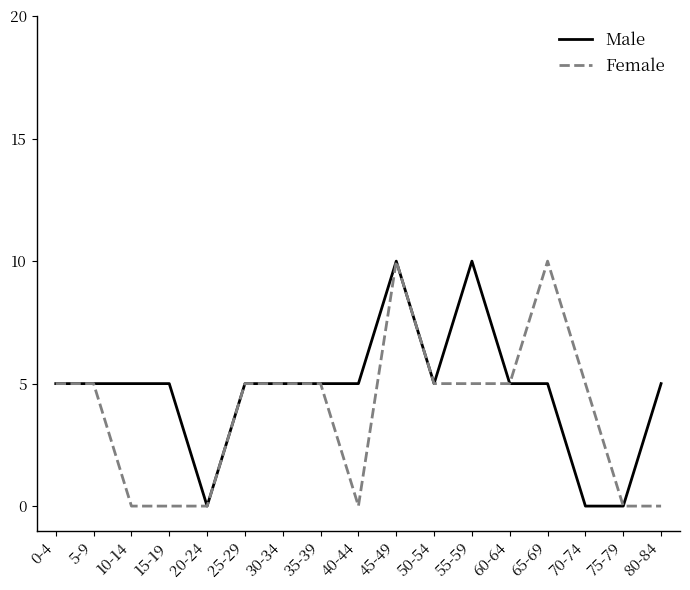

Which series has the largest total across all categories?

Male